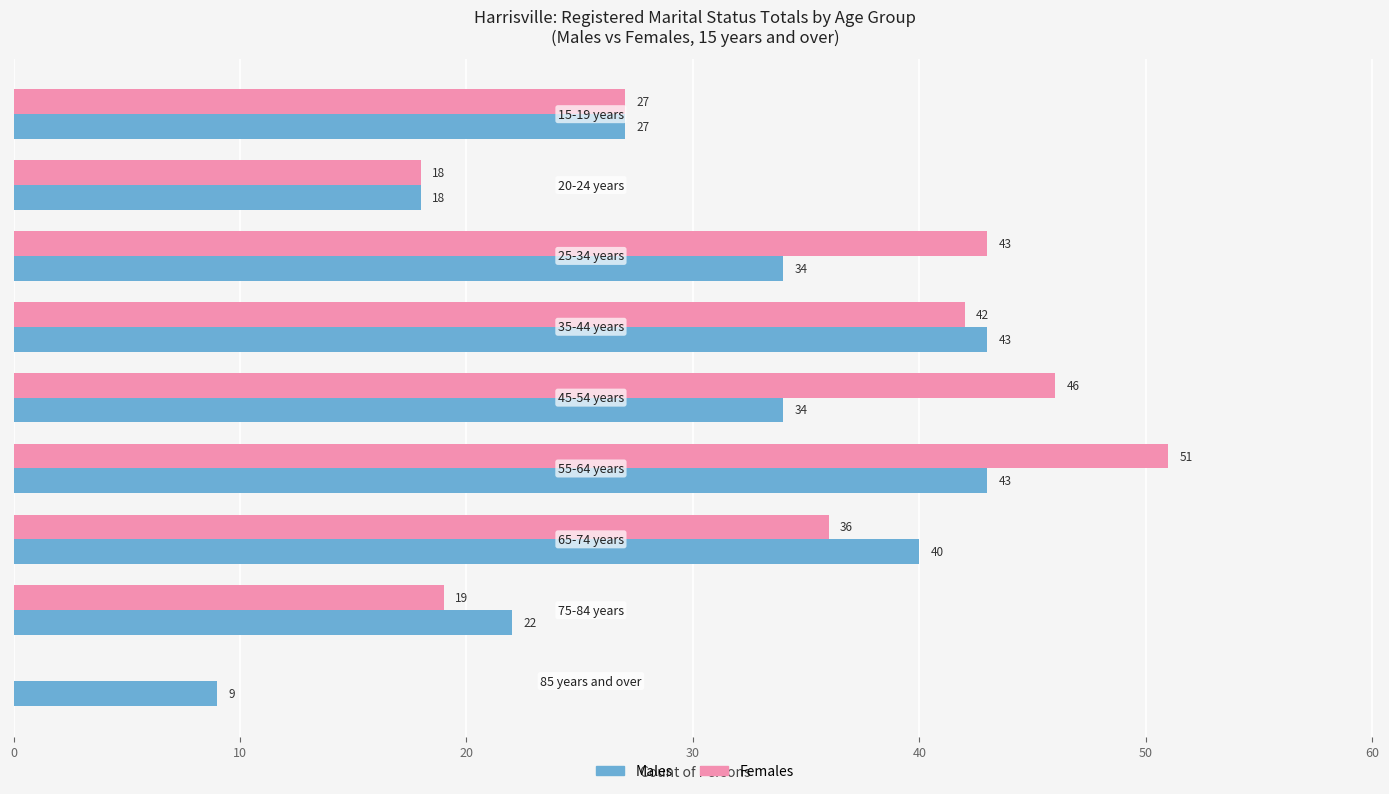

Which series has the widest spread of values?

Females